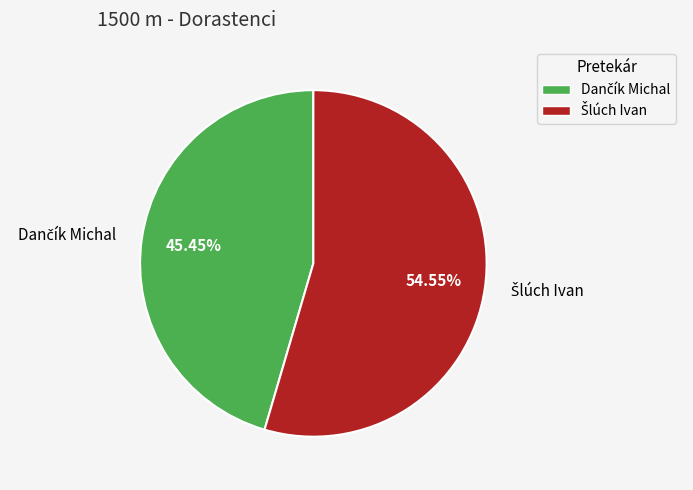

Is there any slice that represents more than half of the pie?

Yes